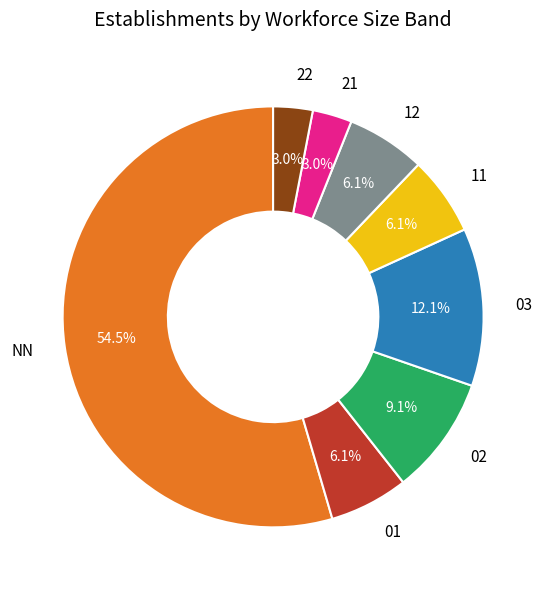

To the nearest percent, what is the difference between the 21 and NN slice percentages?

52%